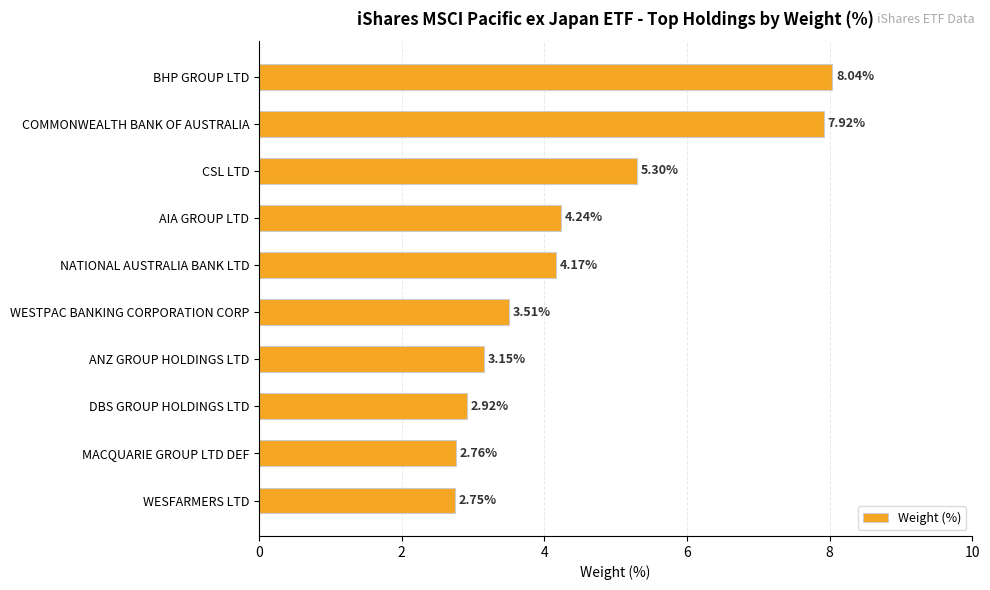

How many categories are shown in the chart?

10